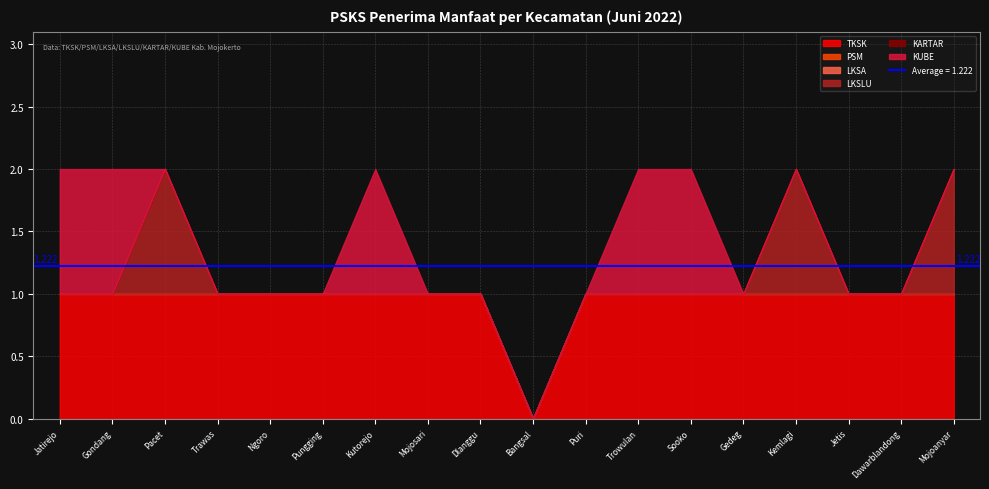

Which category has the lowest value in the KARTAR series?

Jatirejo